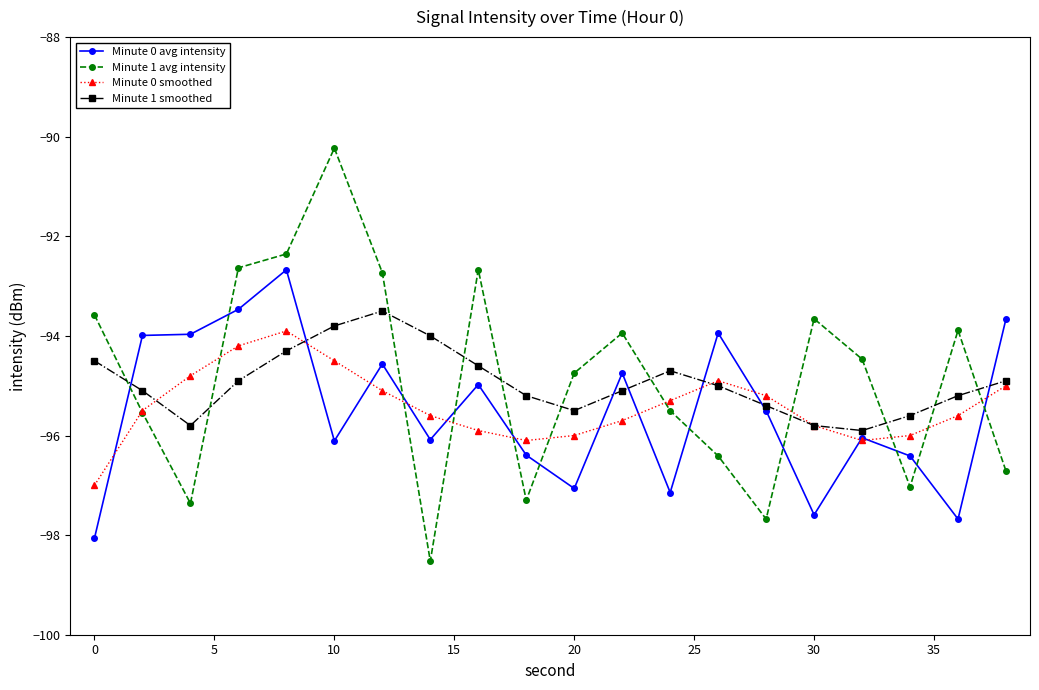

What is the value of the Minute 1 smoothed point at the 10th from the left?

-95.2